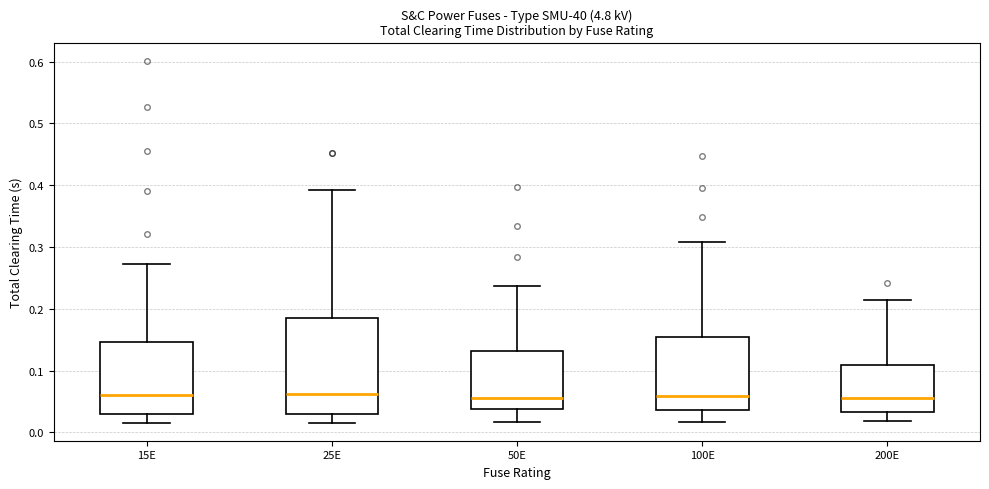

Where is the upper edge of the box for 50E on the y-axis? The values are not printed on the chart, so give them approximately, as read against the axis.

0.13